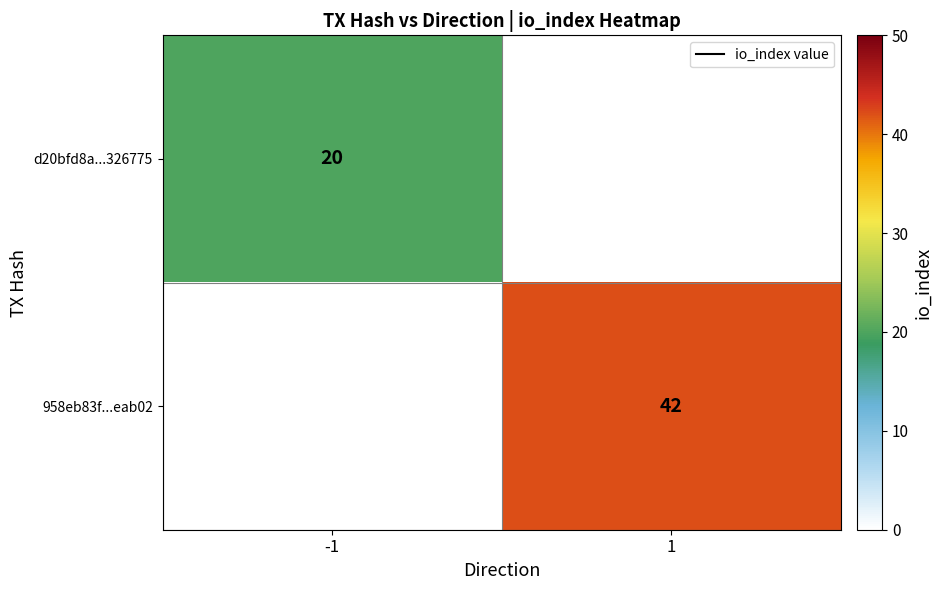

Is it true that d20bfd8a...326775 equals 20 at -1?

True